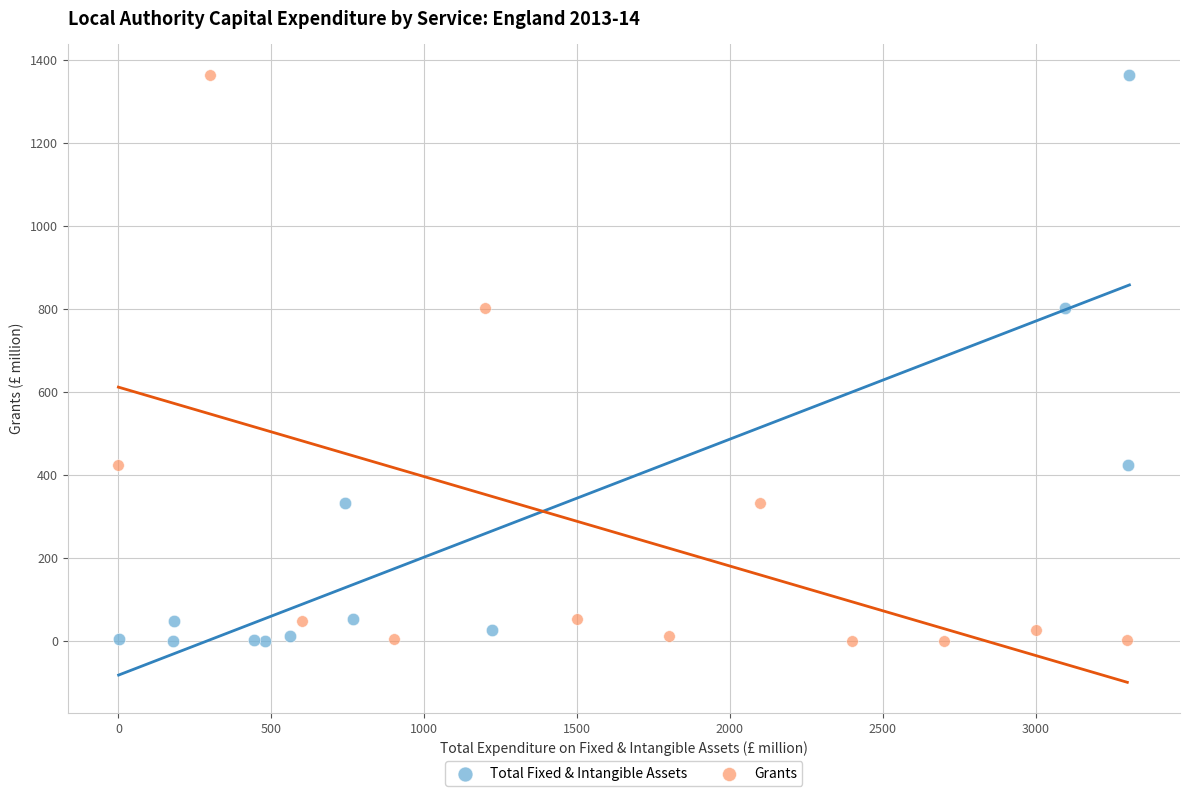

What are all the series names shown in the legend?

Total Fixed & Intangible Assets, Grants